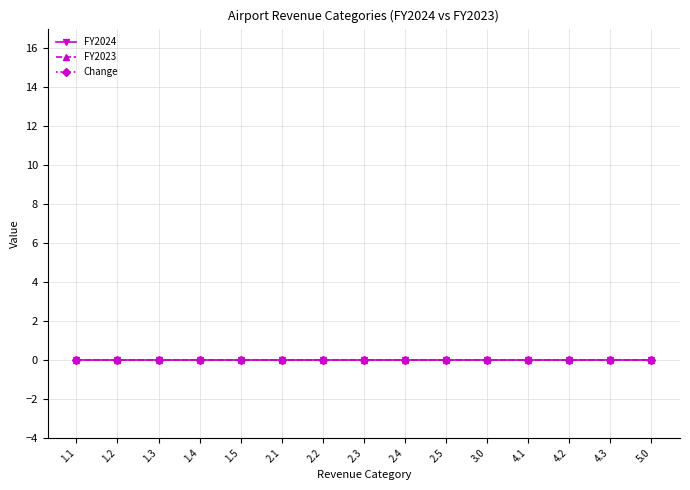

At 3.0, list the series in order from smallest to largest.

FY2024, FY2023, Change